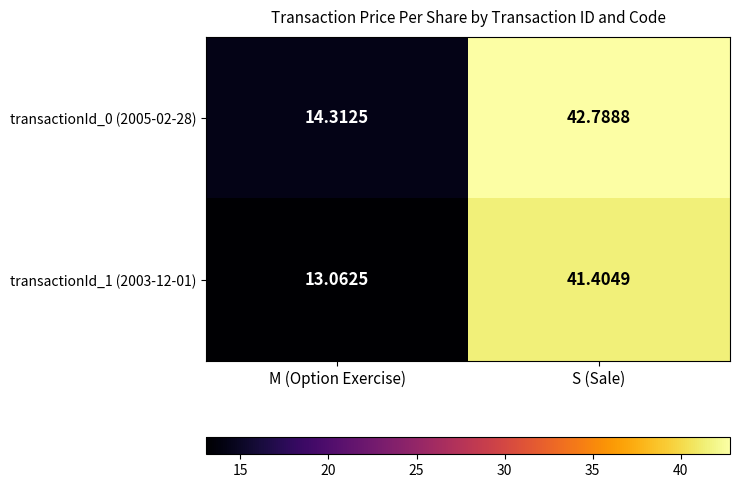

Rank the categories by transactionId_0 (2005-02-28) value from highest to lowest.

S (Sale), M (Option Exercise)